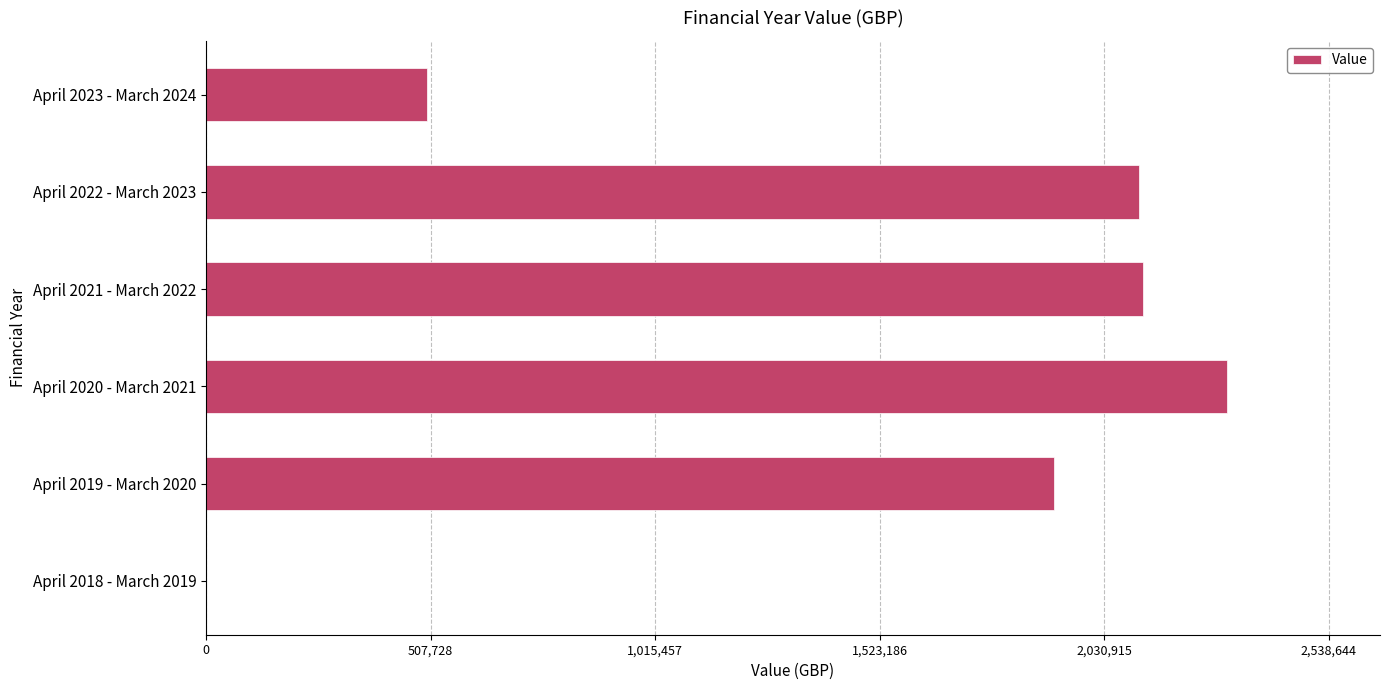

The value at April 2019 - March 2020 is 1918050. True or false?

True